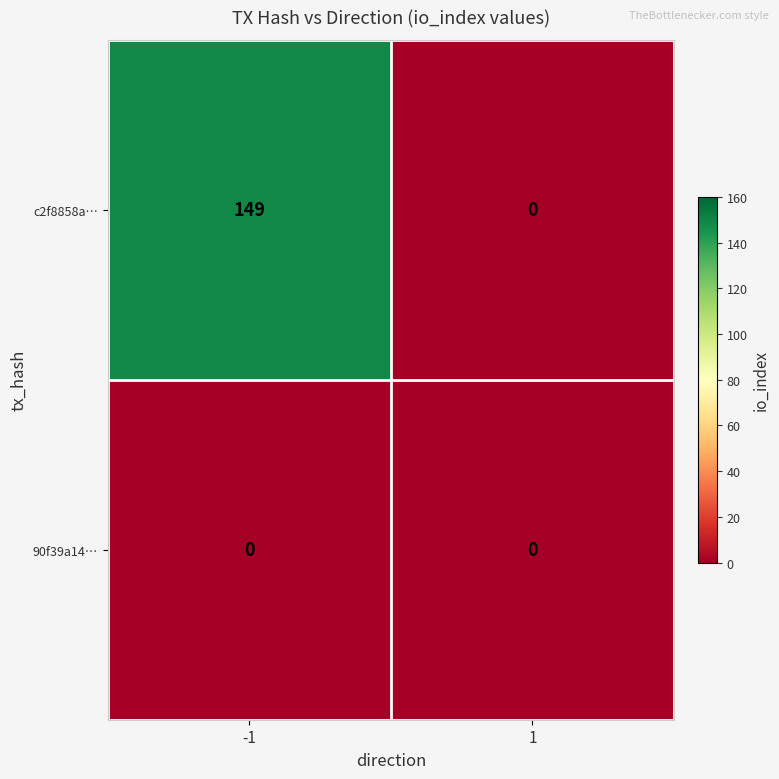

The value of c2f8858a… at -1 is 39. True or false?

False